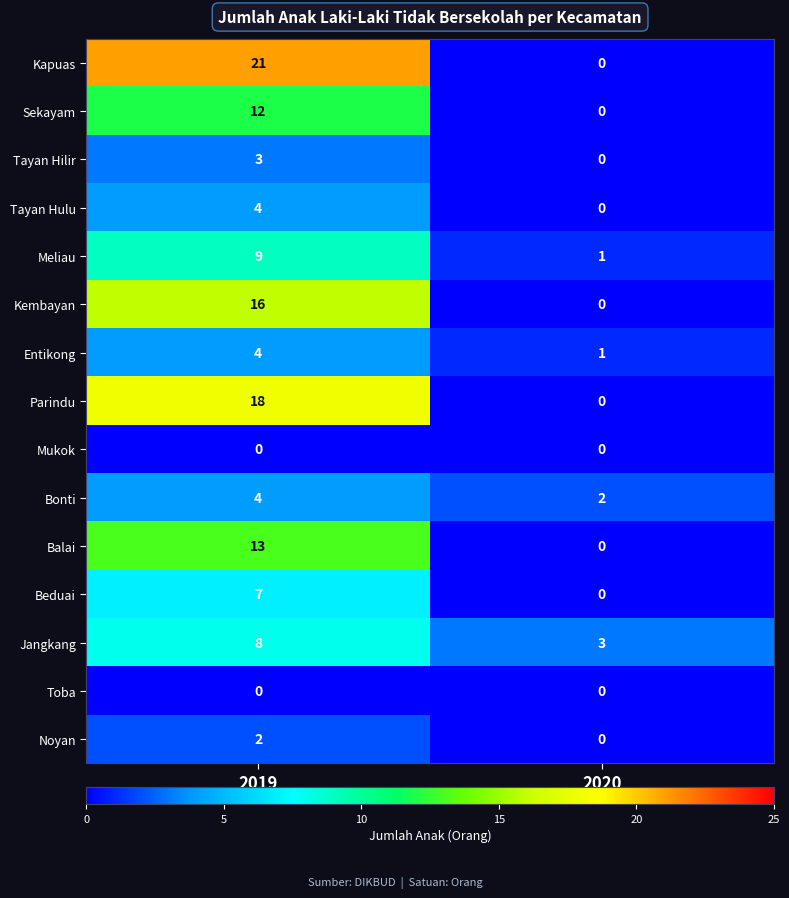

True or false: Kapuas has a value of 0 at 2020.

True